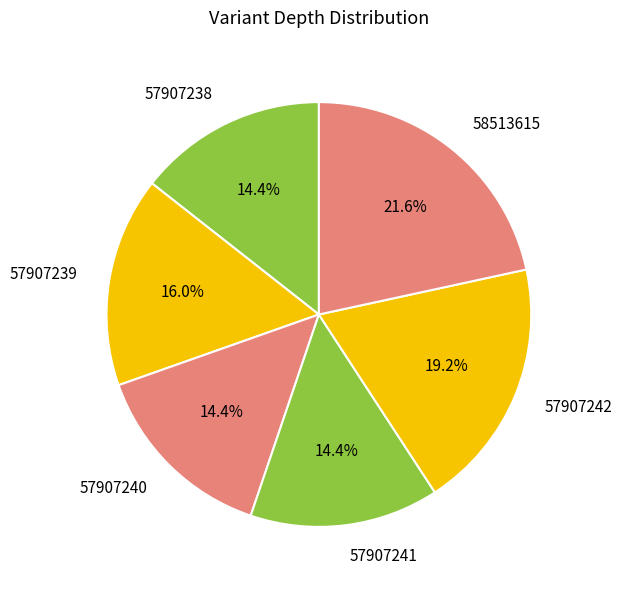

The 57907239 slice represents 8% of the pie. True or false?

False